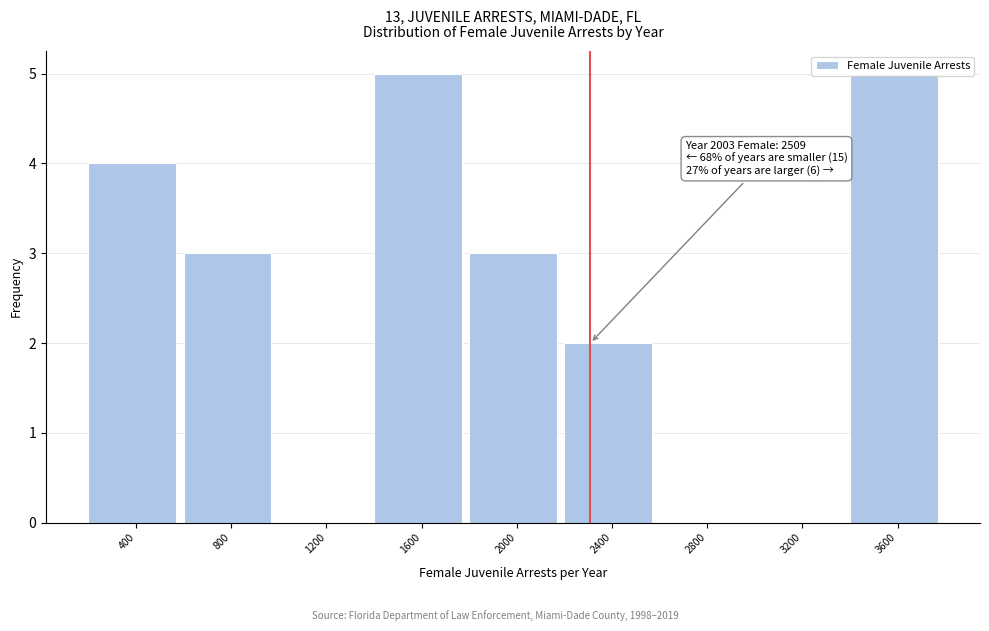

Is it true that the value at 3600 is 5?

True